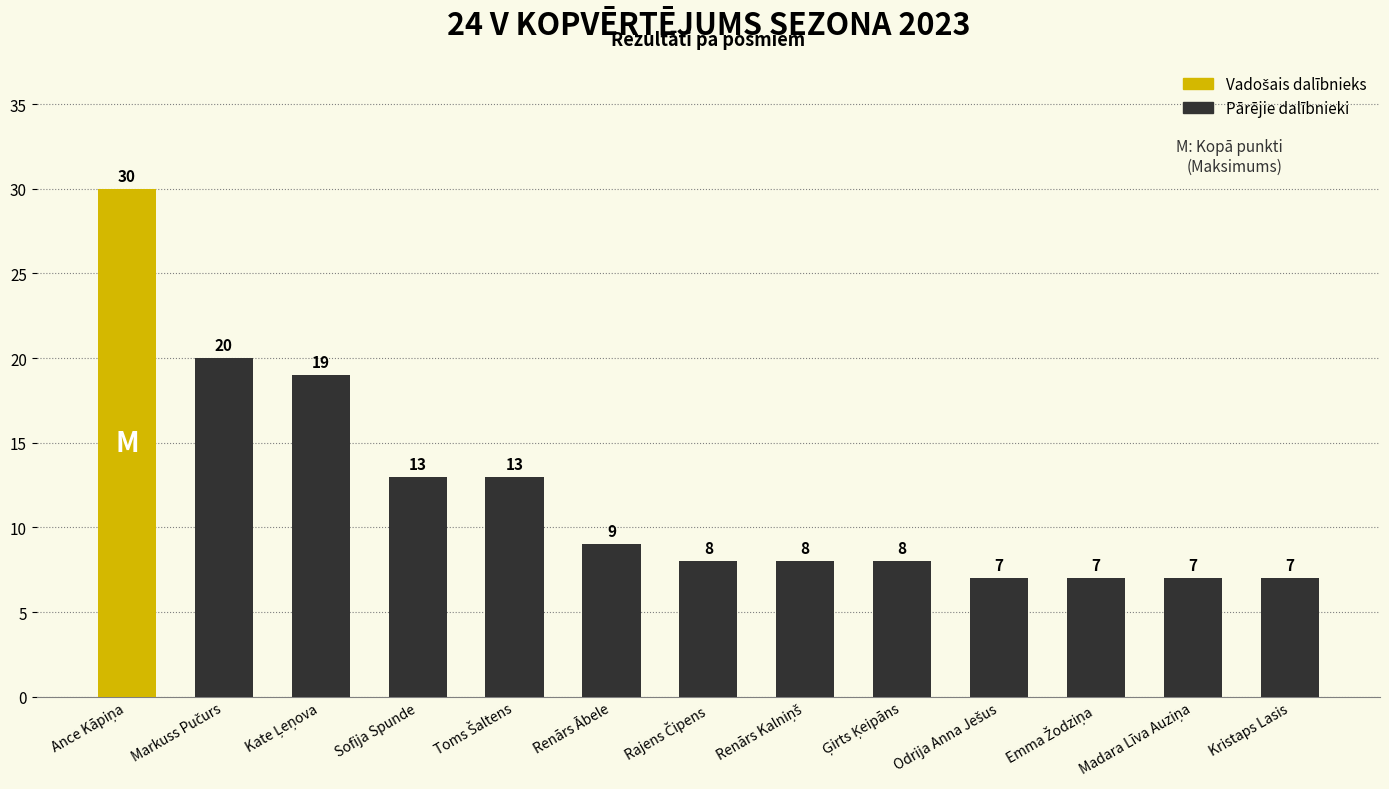

What is the difference between the maximum and minimum values?

23